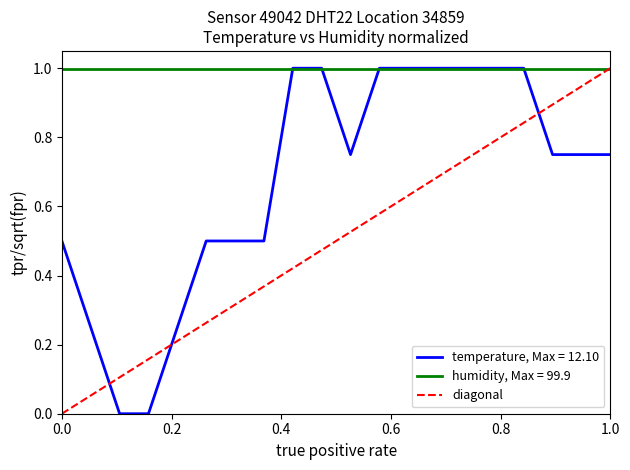

Is it true that temperature, Max = 12.10 equals 0.2 at 0.0?

False